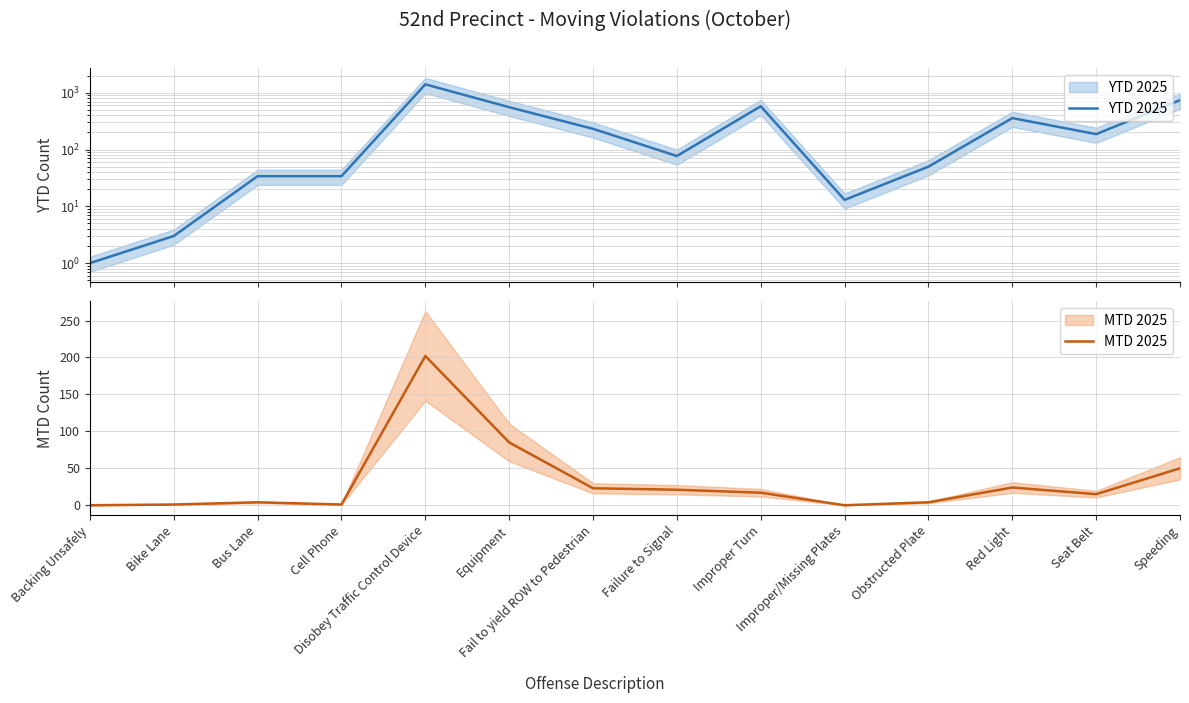

The value of YTD 2025 at Equipment is 952. True or false?

False